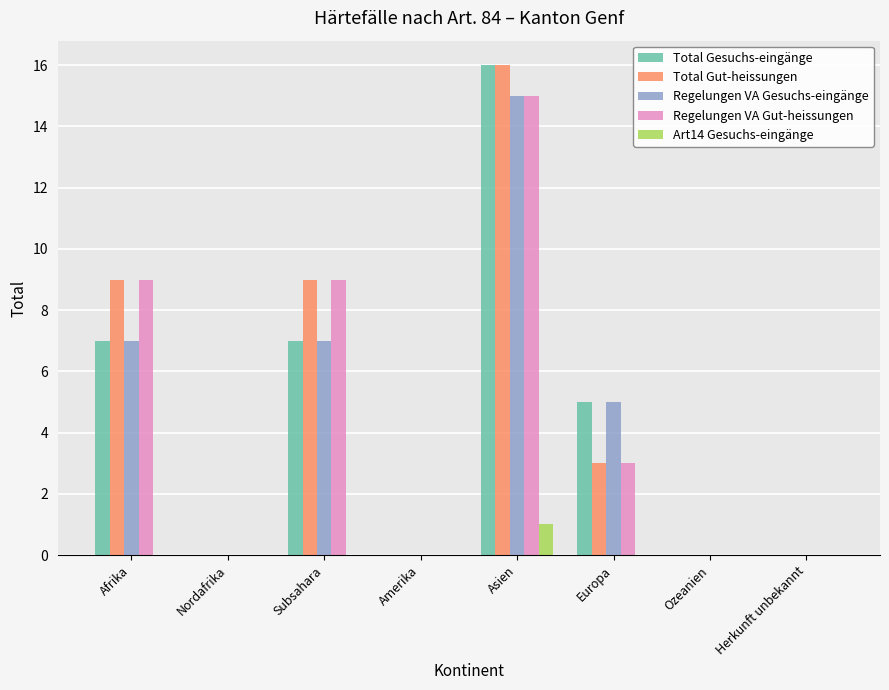

The value of Regelungen VA Gesuchs-eingänge at Ozeanien is 9. True or false?

False